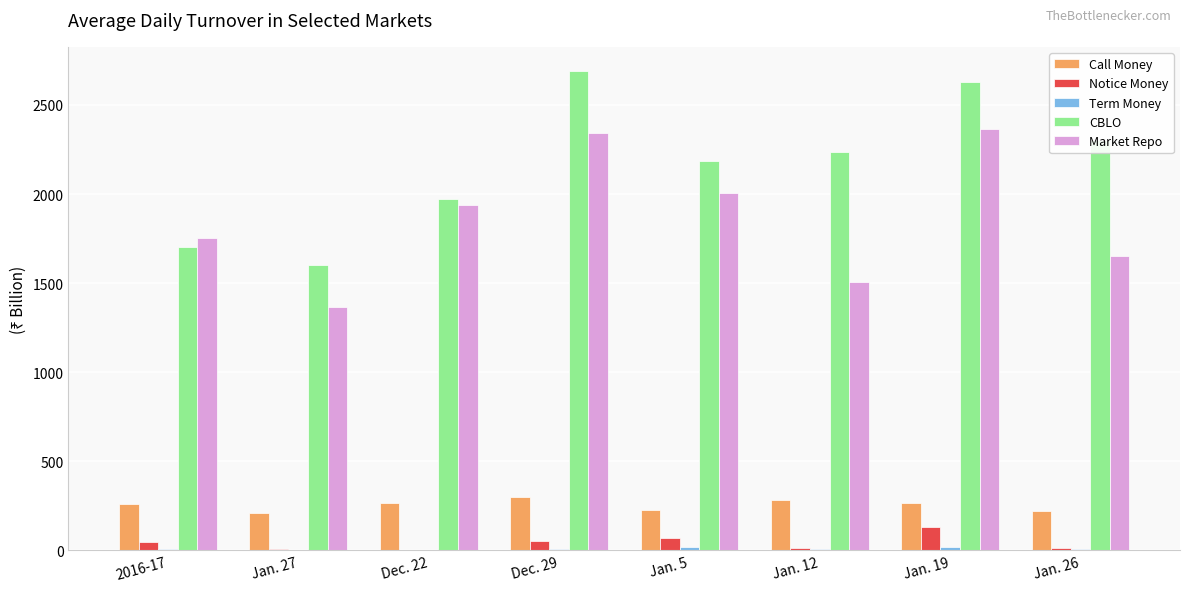

Which series has the largest total across all categories?

CBLO